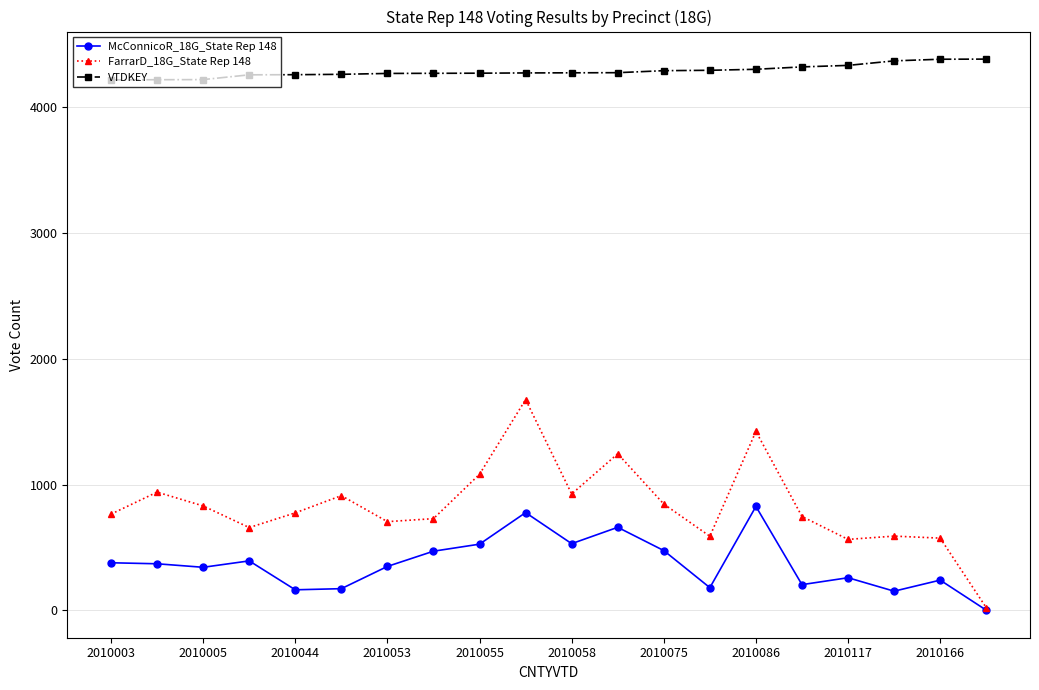

What is the average value of the VTDKEY series?

4288